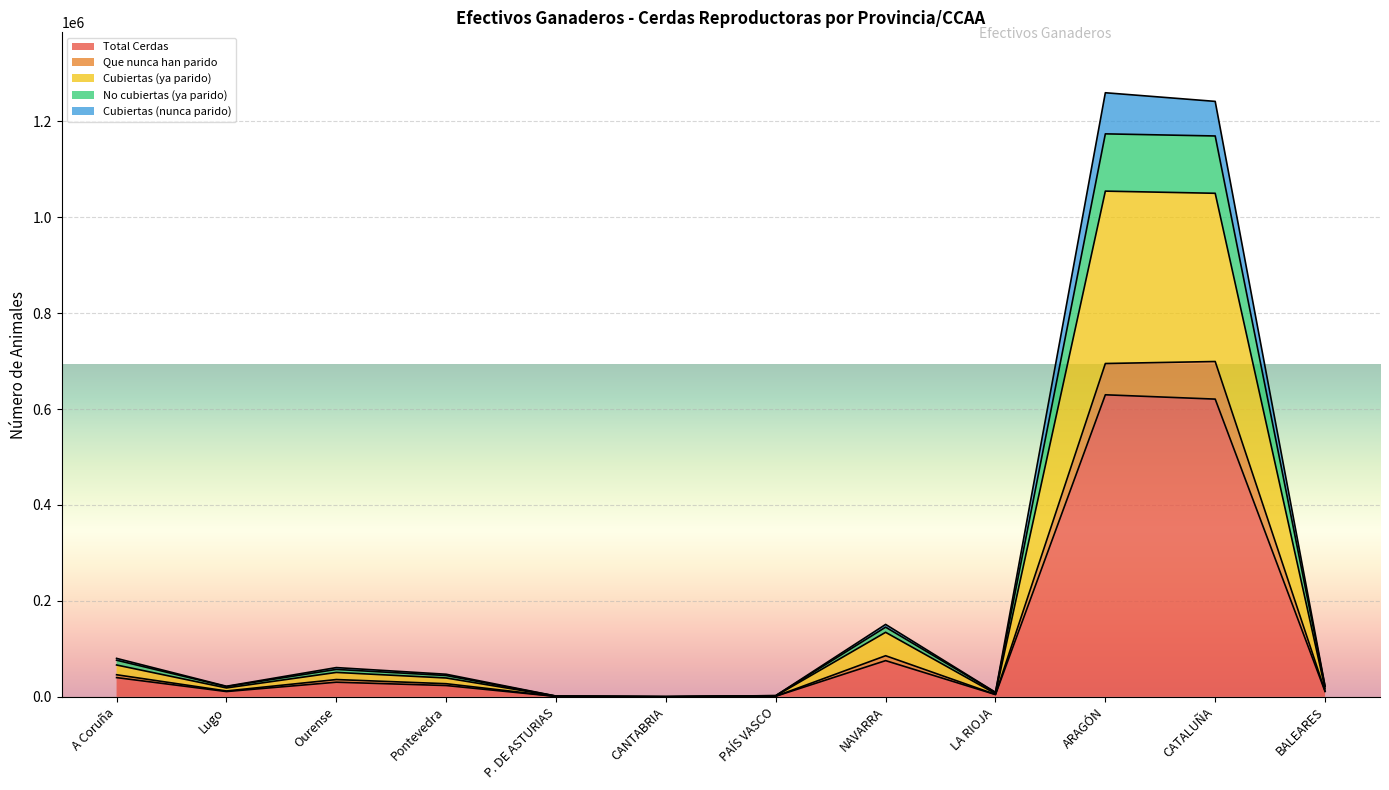

What is the highest value of the Total Cerdas series?

629678